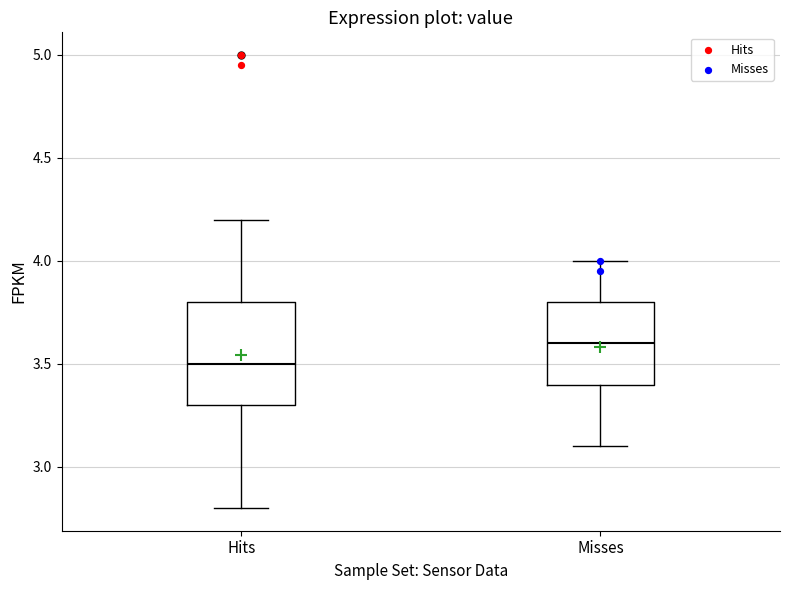

Which box's median line is the highest?

Misses